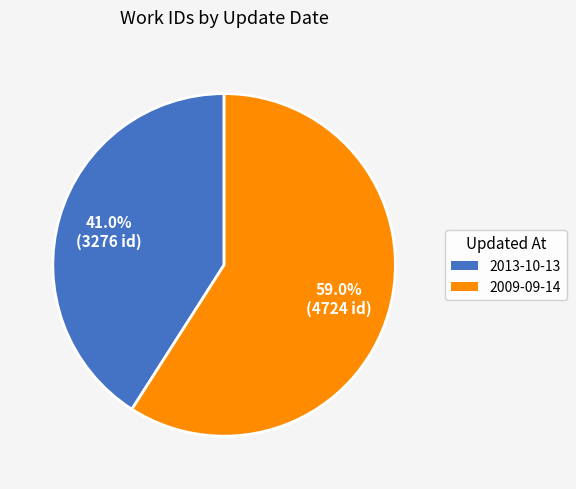

How many slices are in this pie chart?

2